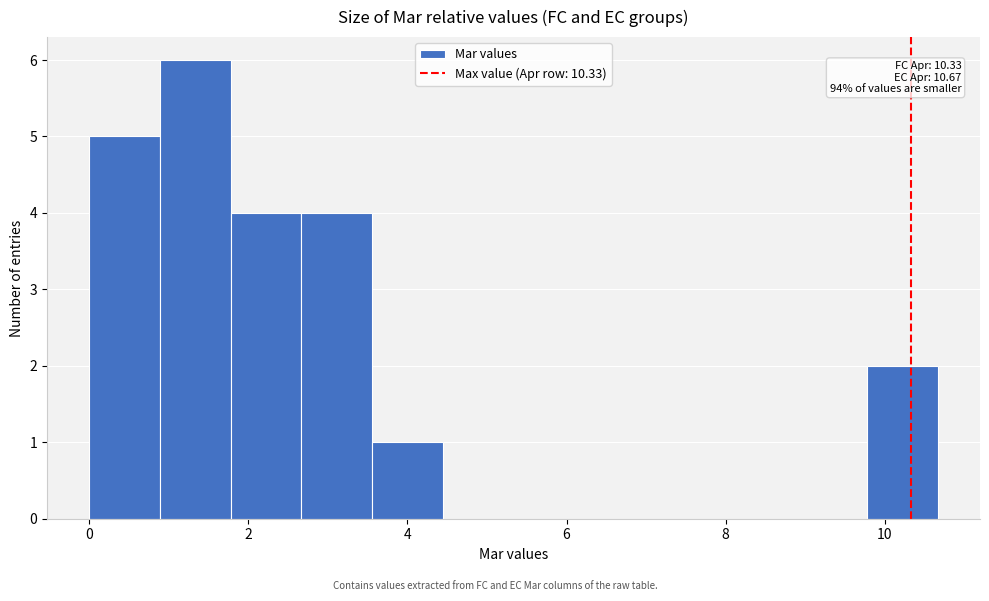

Which range on the x-axis has the tallest bar?

0.8 to 1.8